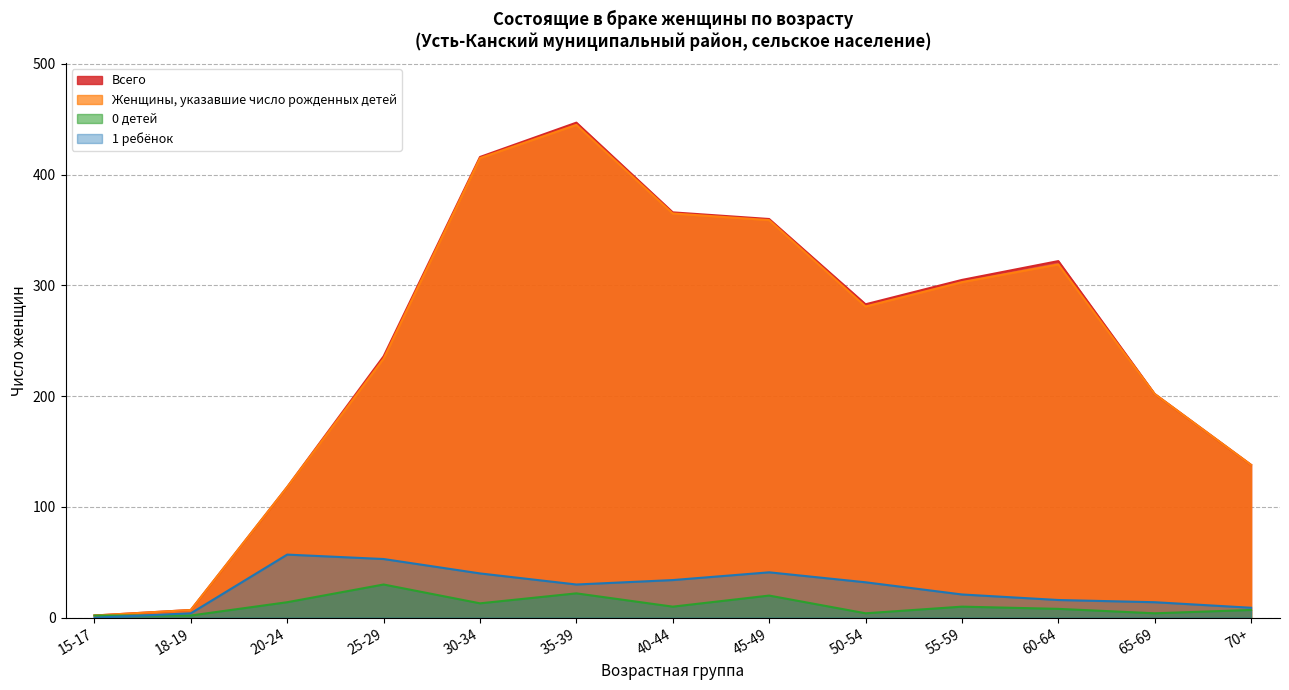

How many values in the Женщины, указавшие число рожденных детей series are below 281?

6